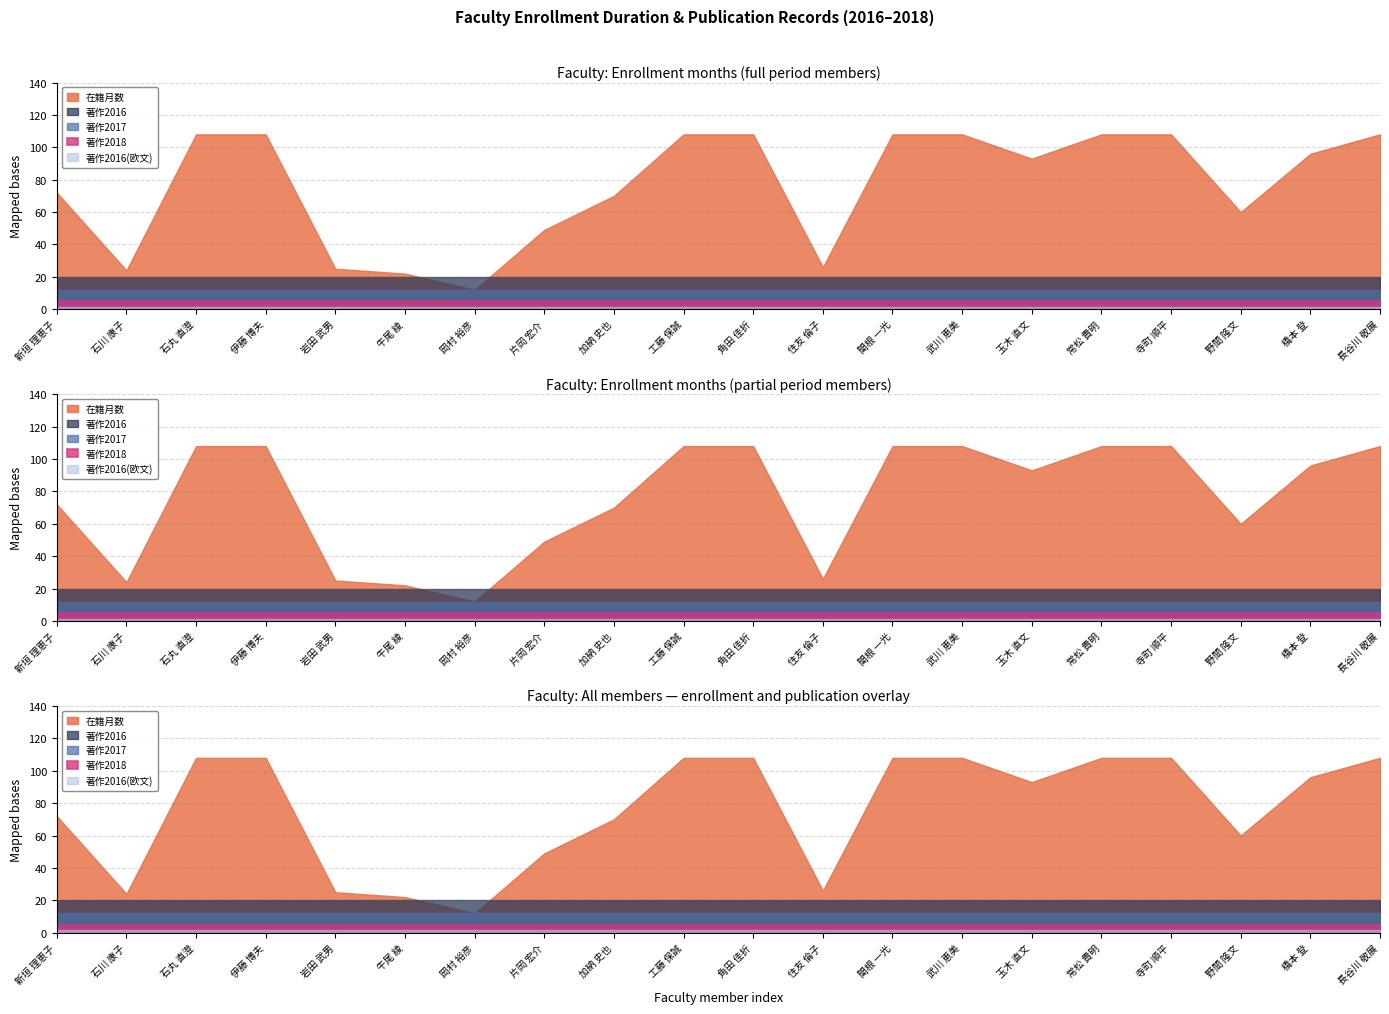

Is the value of 著作2018 at 住友 倫子 greater than the value of 著作2016 at 石丸 直澄?

No